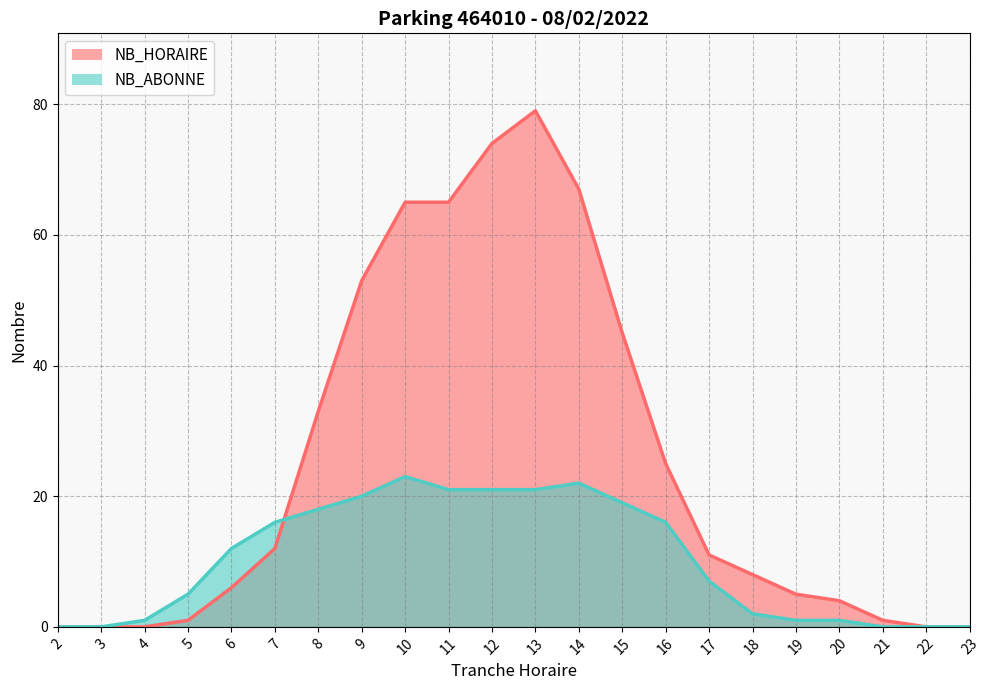

In NB_ABONNE, how many points are higher than both neighbors (excluding endpoints)?

2